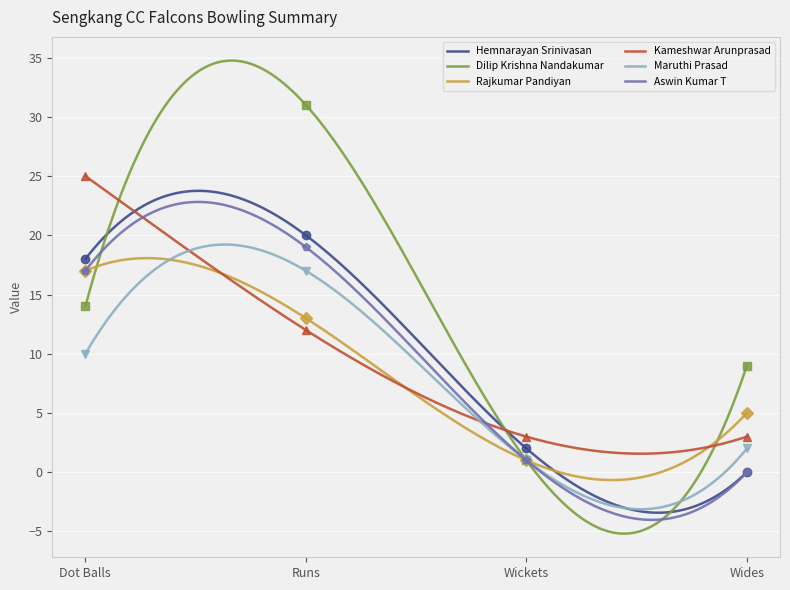

What is the average value of the Hemnarayan Srinivasan series?

10.5